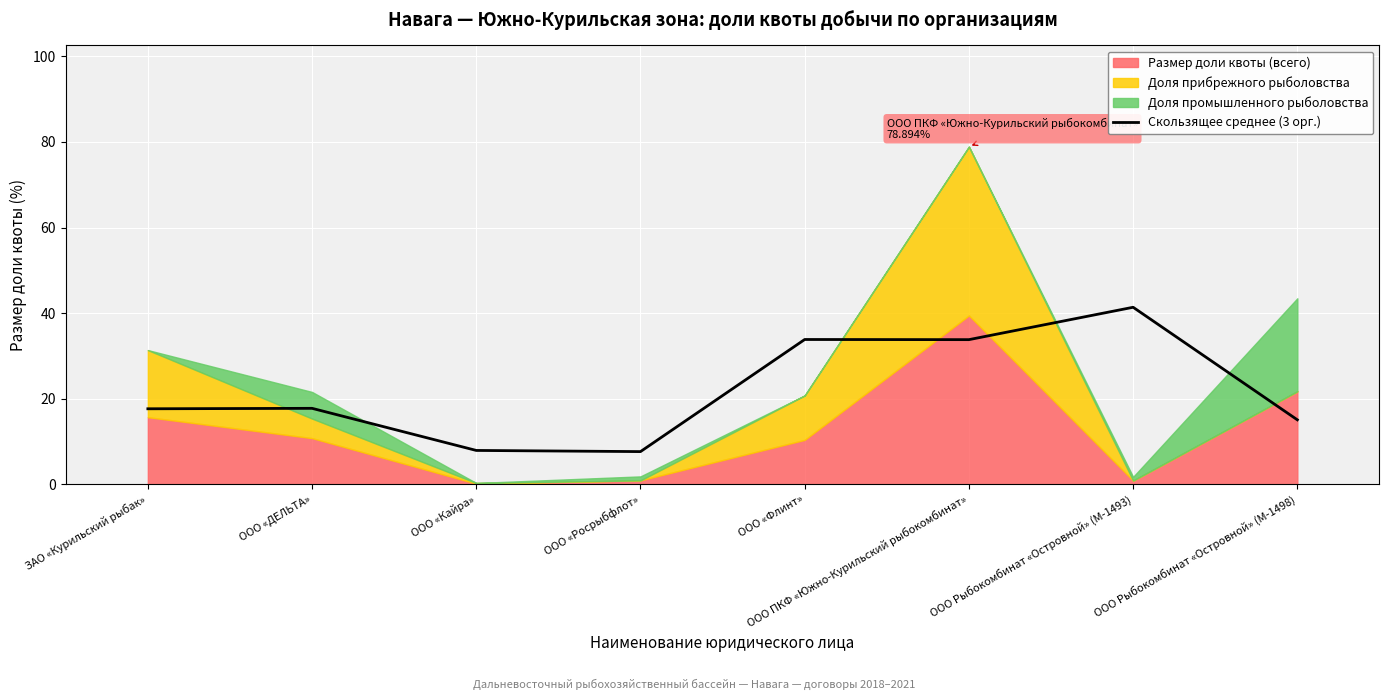

The chart shows a value of 54.9 at ООО «Флинт». True or false?

False